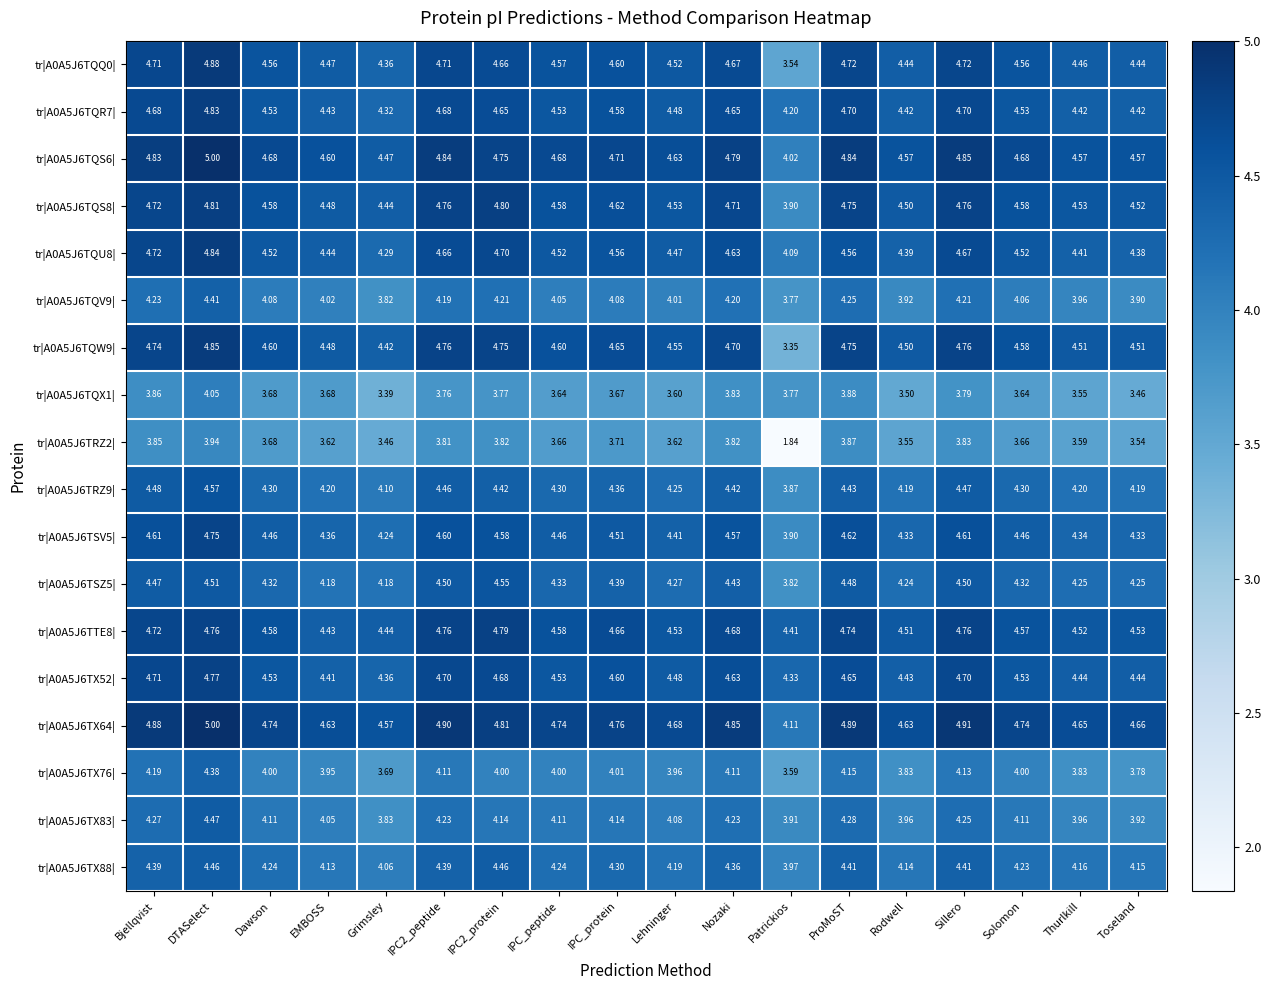

Where does the tr|A0A5J6TSZ5| series first go above 4?

Bjellqvist